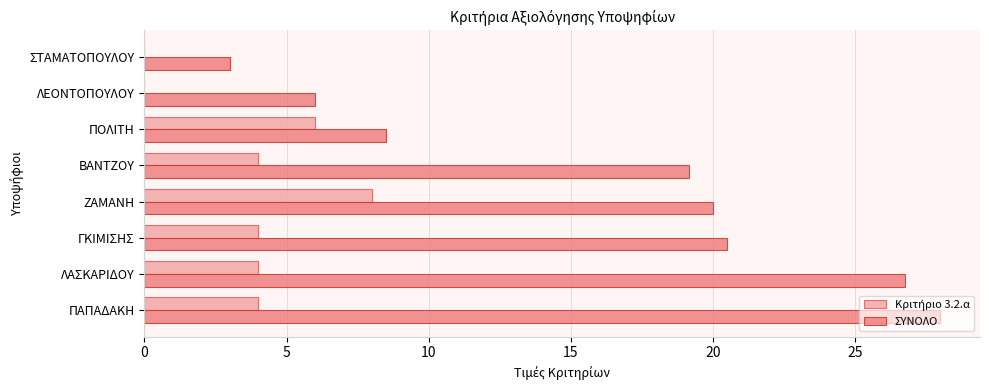

Read the ΣΥΝΟΛΟ value at ΣΤΑΜΑΤΟΠΟΥΛΟΥ.

3.0